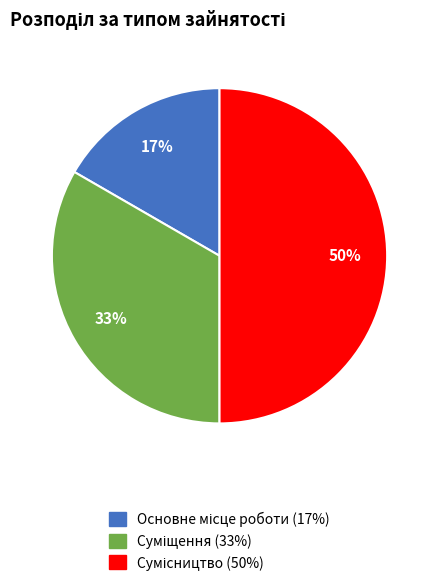

How many segments does this pie chart have?

3